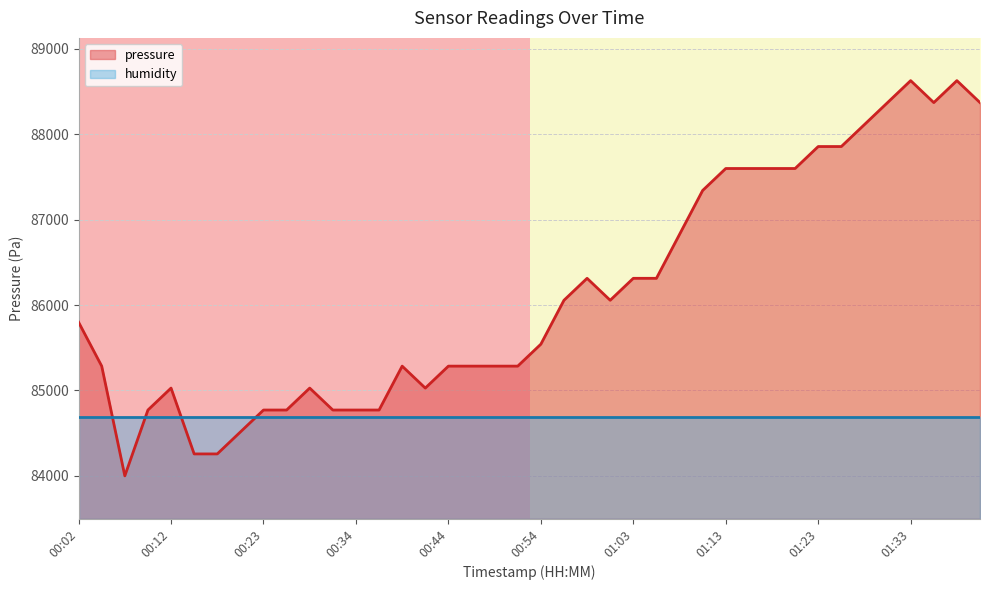

What is the minimum value for pressure?

84000.9